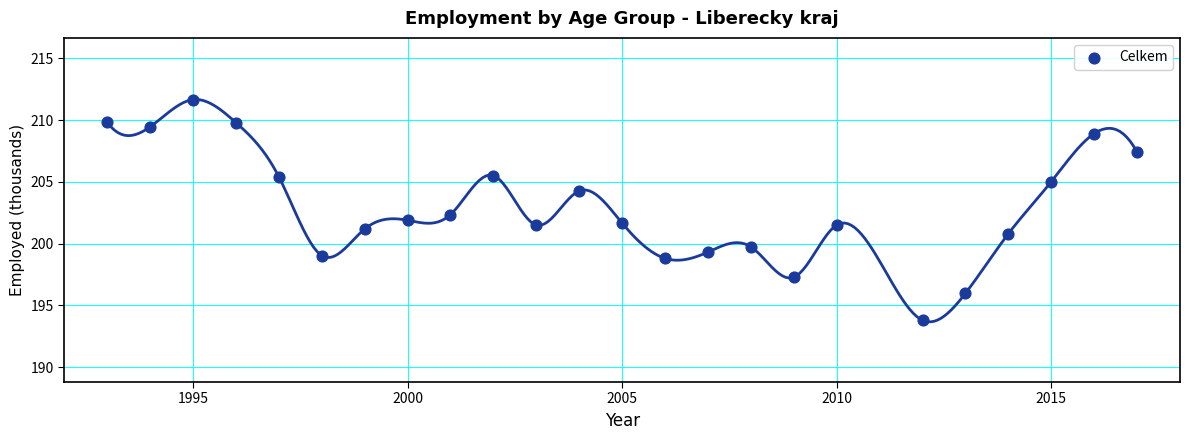

What is the range of X values (max minus min)?

24.0